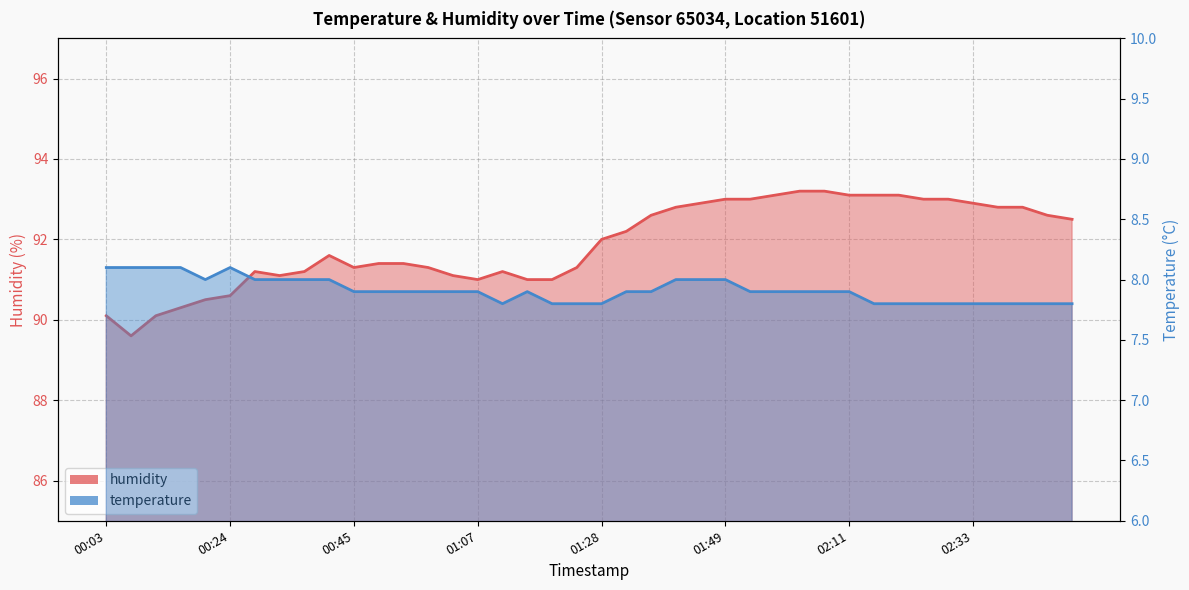

Which label corresponds to the smallest value in the chart?

01:11